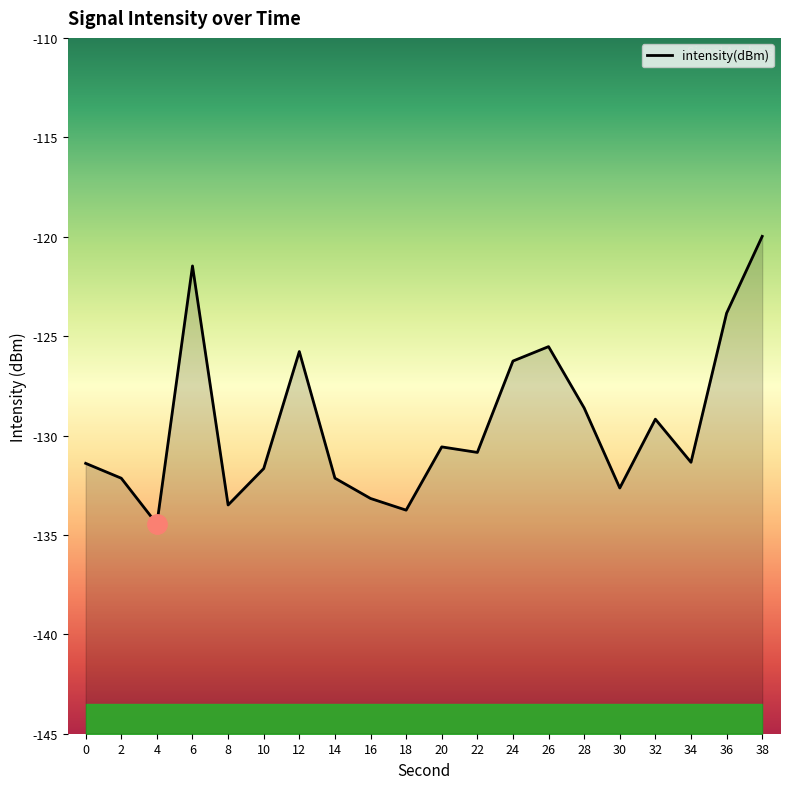

How many lines are shown in the chart?

1